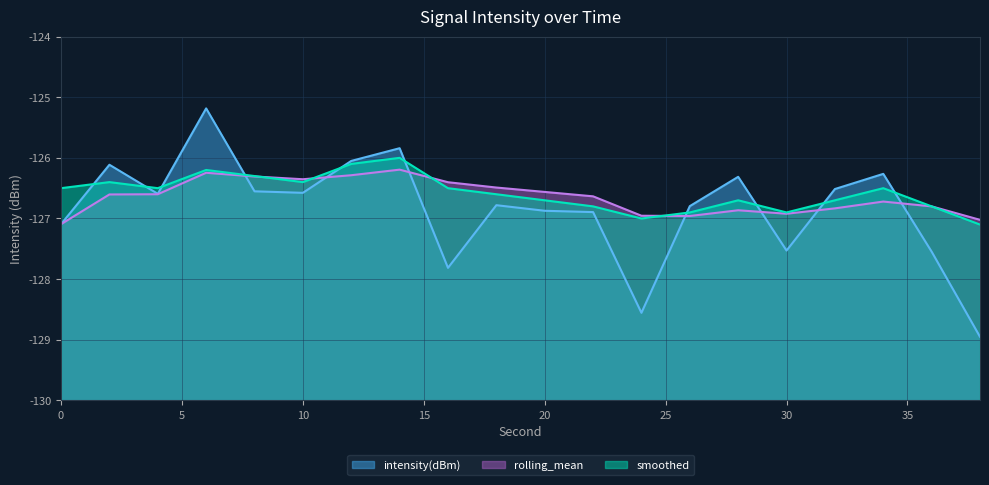

List the labels in order of smoothed value, smallest first.

38, 24, 26, 30, 22, 36, 20, 28, 32, 18, 0, 4, 16, 34, 2, 10, 8, 6, 12, 14